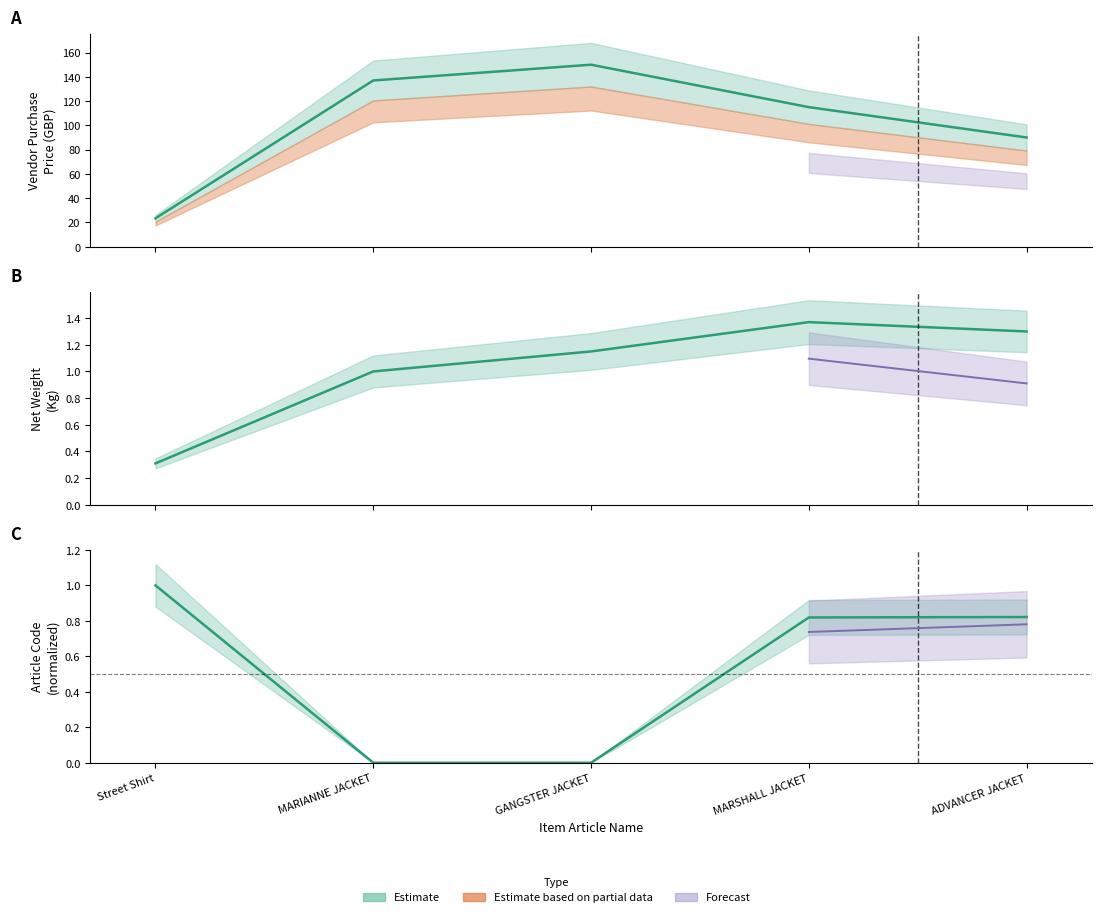

True or false: Vendor Purchase Price and article_code intersect in this chart.

False